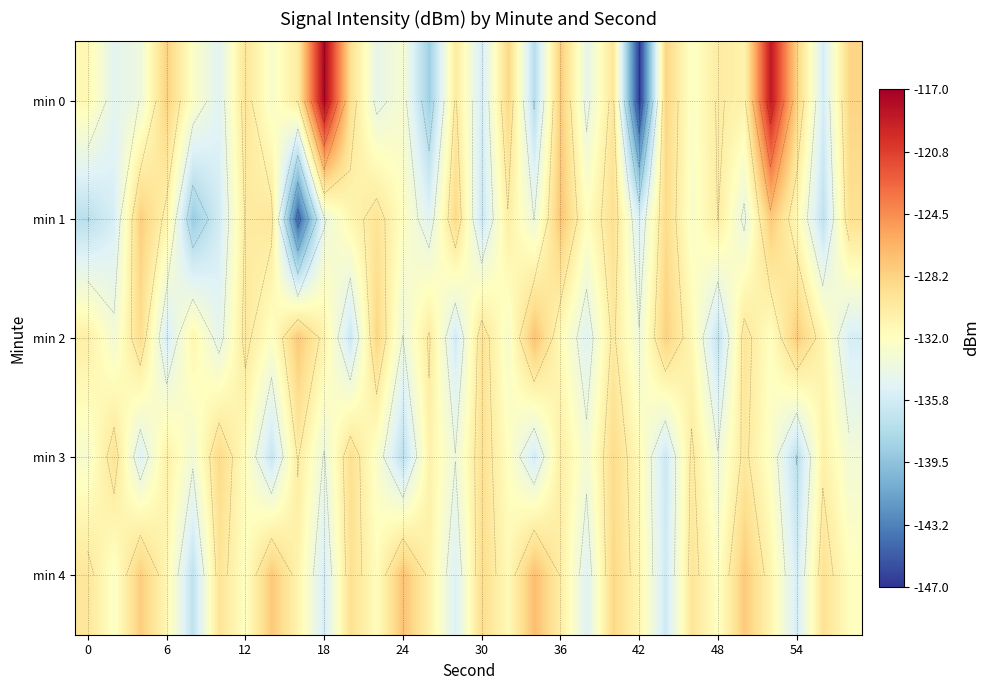

What is the average value of the min 0 series?

-131.4